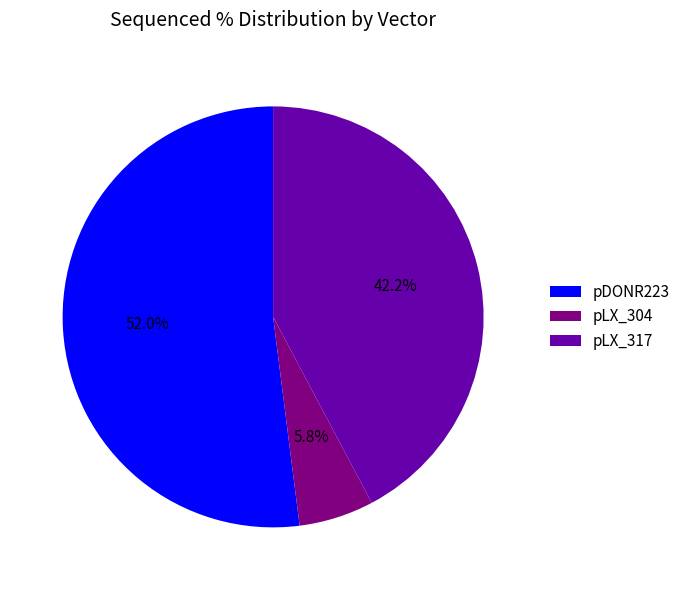

To the nearest percent, what is the average slice percentage?

33%